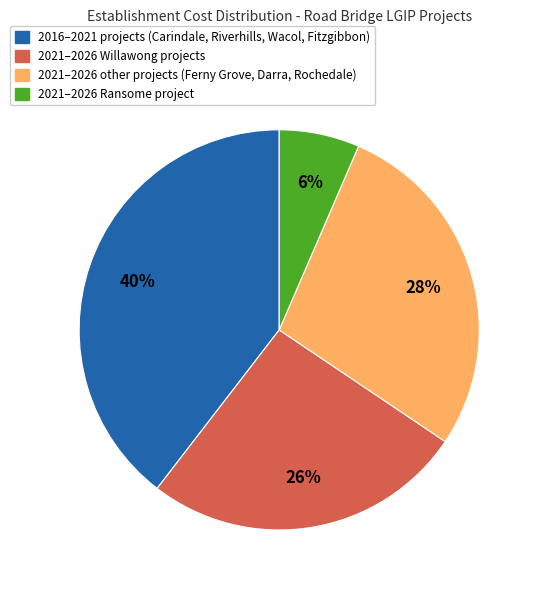

What is the smallest slice in the pie chart?

2021–2026 Ransome project